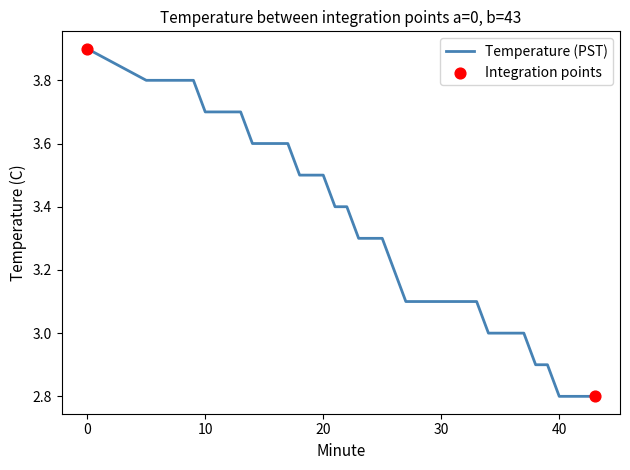

What is the maximum value shown in the chart?

3.9